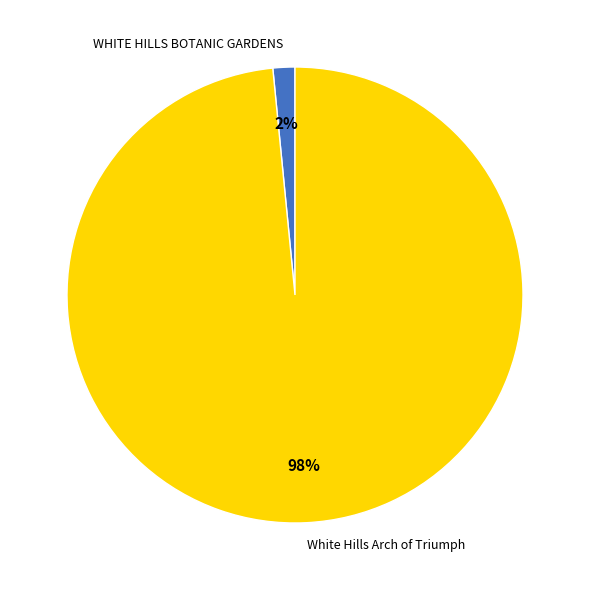

Between White Hills Arch of Triumph and WHITE HILLS BOTANIC GARDENS, which is larger?

White Hills Arch of Triumph